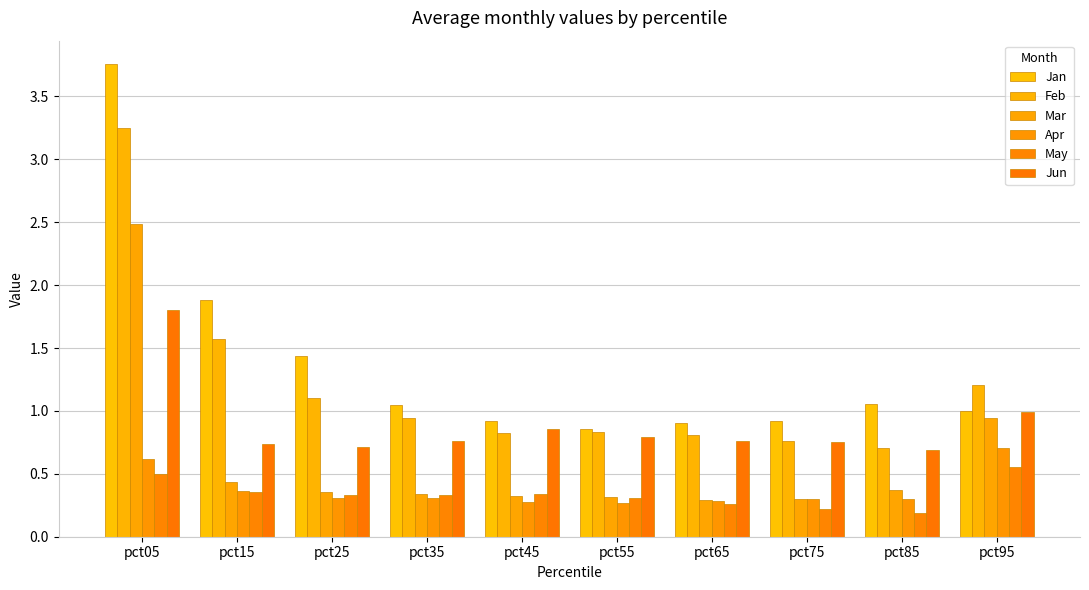

At which label is Jan closest to 2?

pct15